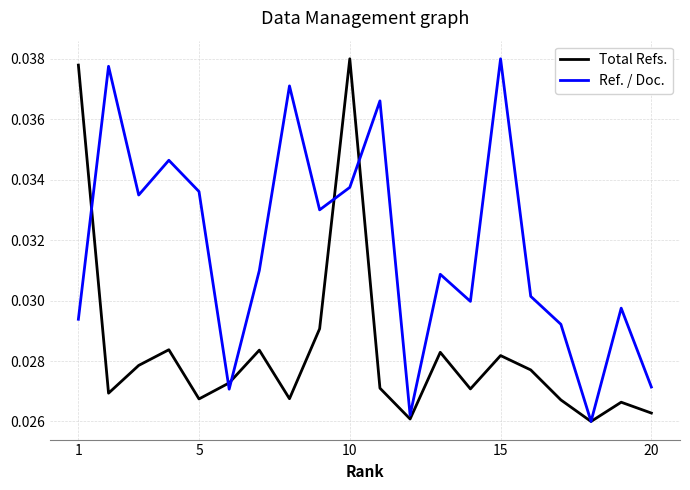

How many interior local valleys does the Total Refs. series have?

6